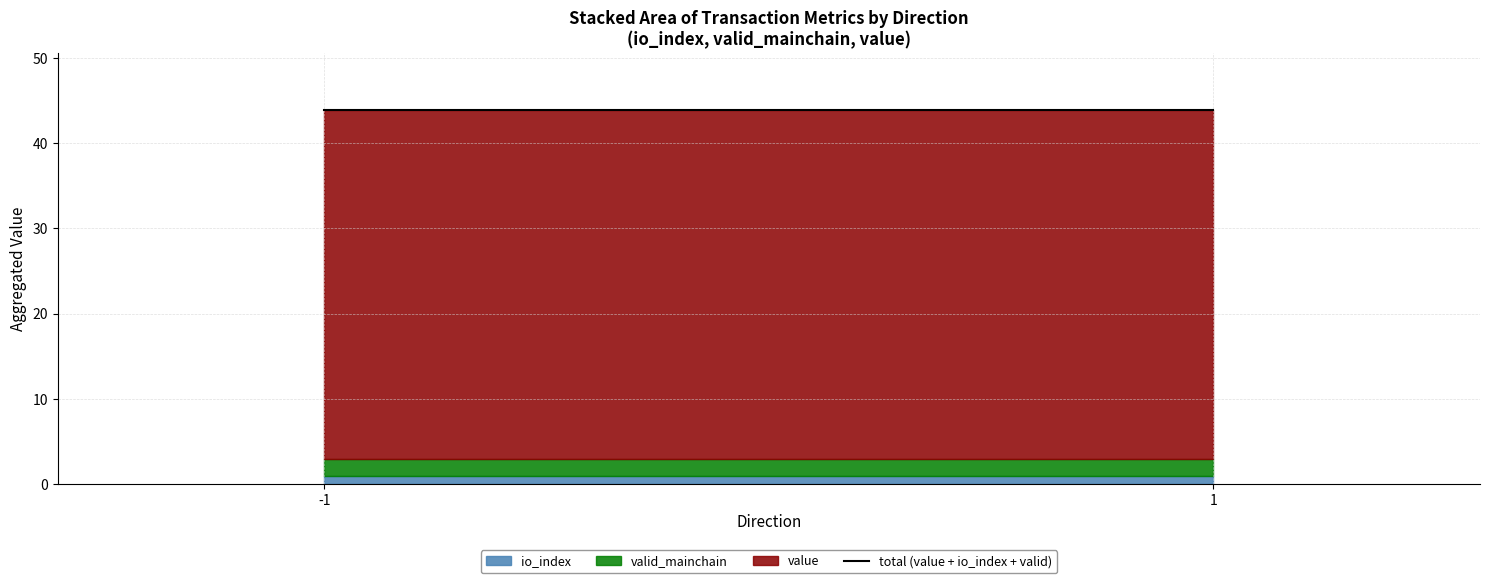

Between -1 and 1, which series saw the biggest shift?

io_index